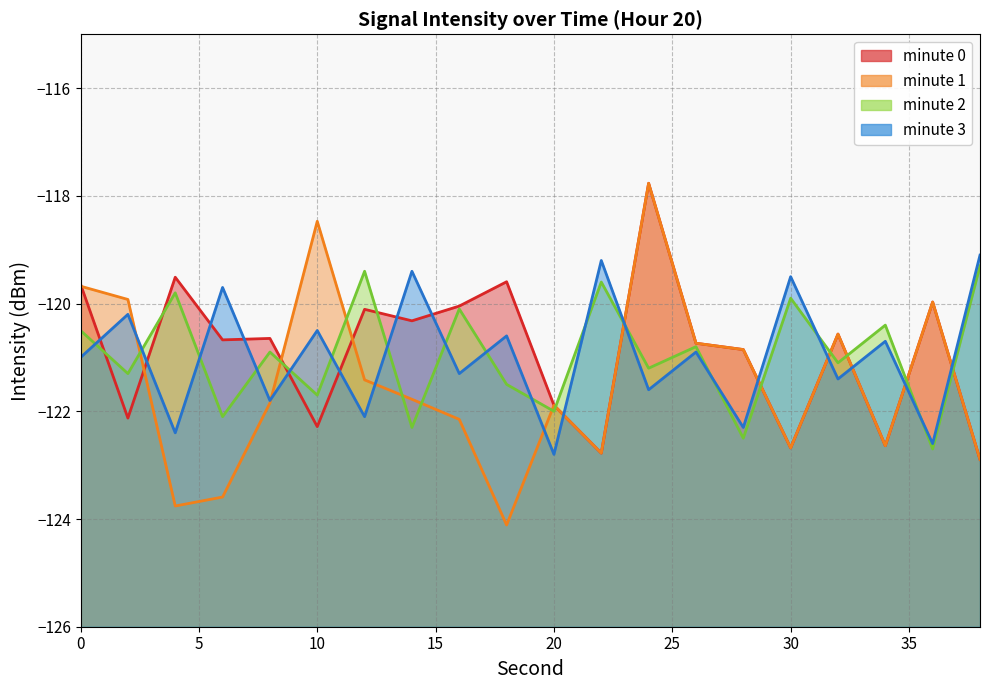

List the labels in order of minute 3 value, smallest first.

20, 36, 4, 28, 12, 8, 24, 32, 16, 0, 26, 34, 18, 10, 2, 6, 30, 14, 22, 38